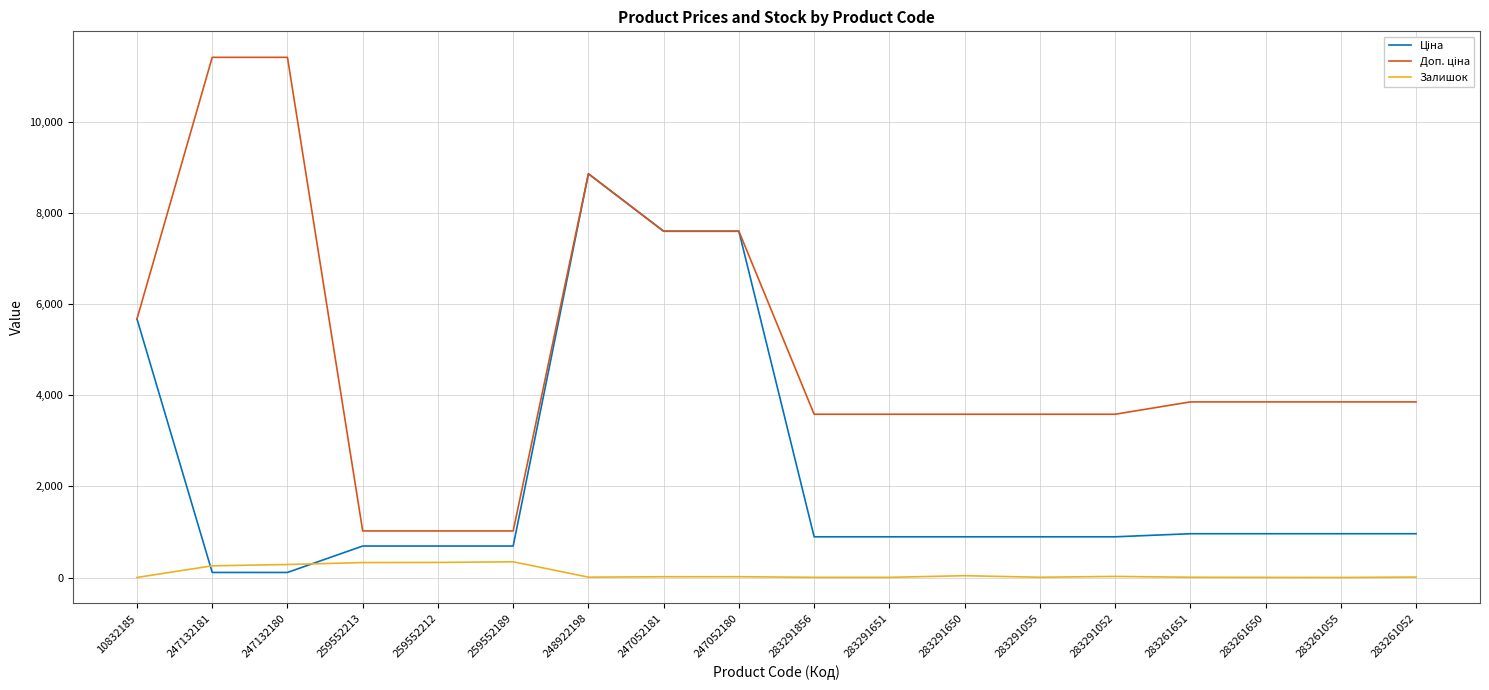

What is the greatest value displayed?

11410.0